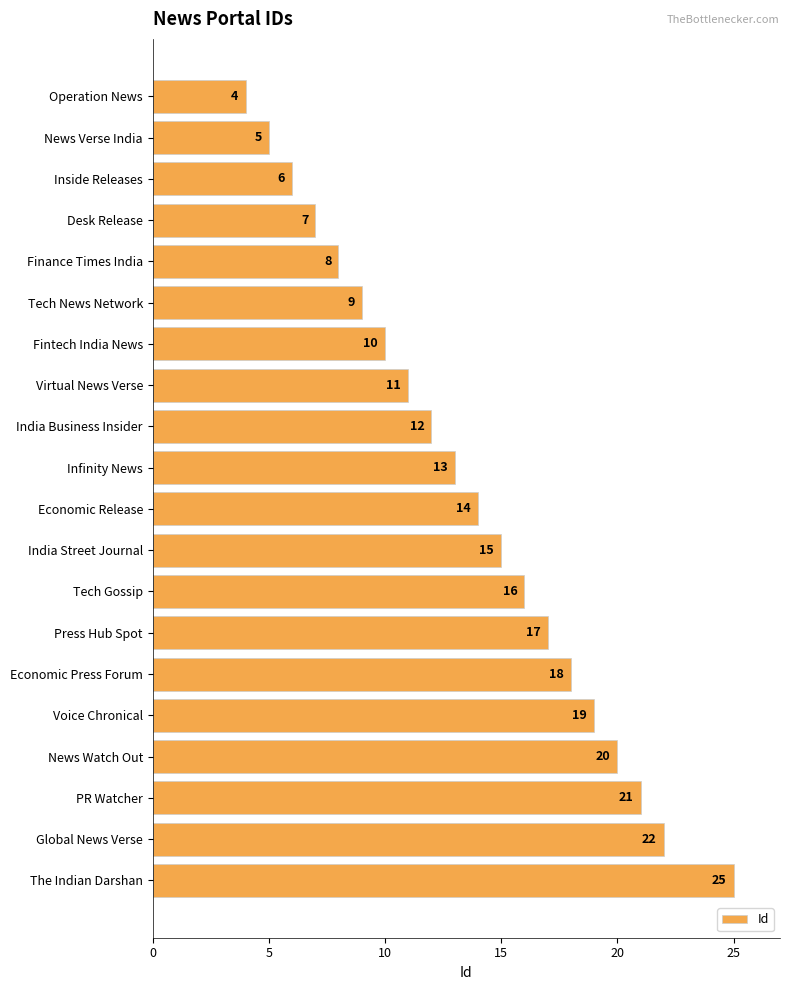

Reading bottom to top, extract all data points from this chart.

The Indian Darshan=25	Global News Verse=22	PR Watcher=21	News Watch Out=20	Voice Chronical=19	Economic Press Forum=18	Press Hub Spot=17	Tech Gossip=16	India Street Journal=15	Economic Release=14	Infinity News=13	India Business Insider=12	Virtual News Verse=11	Fintech India News=10	Tech News Network=9	Finance Times India=8	Desk Release=7	Inside Releases=6	News Verse India=5	Operation News=4